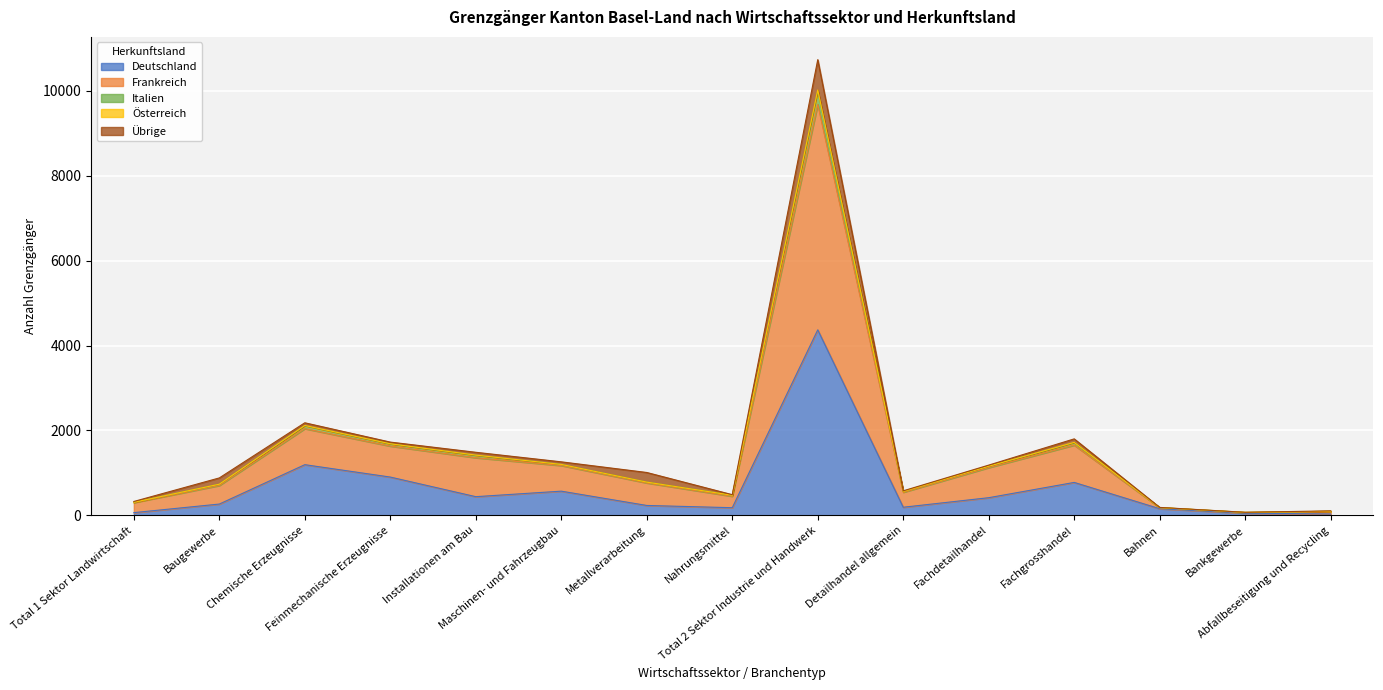

Which series has the widest spread of values?

Frankreich